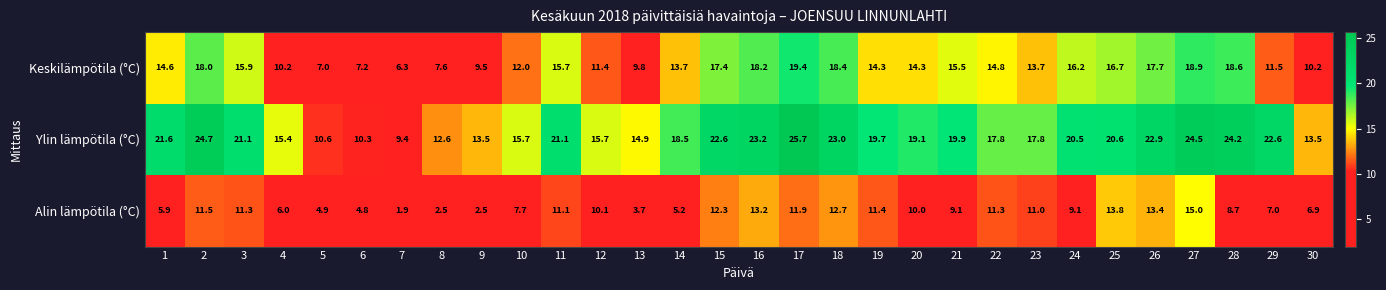

What is the sum of all Alin lämpötila (°C) values?

265.9